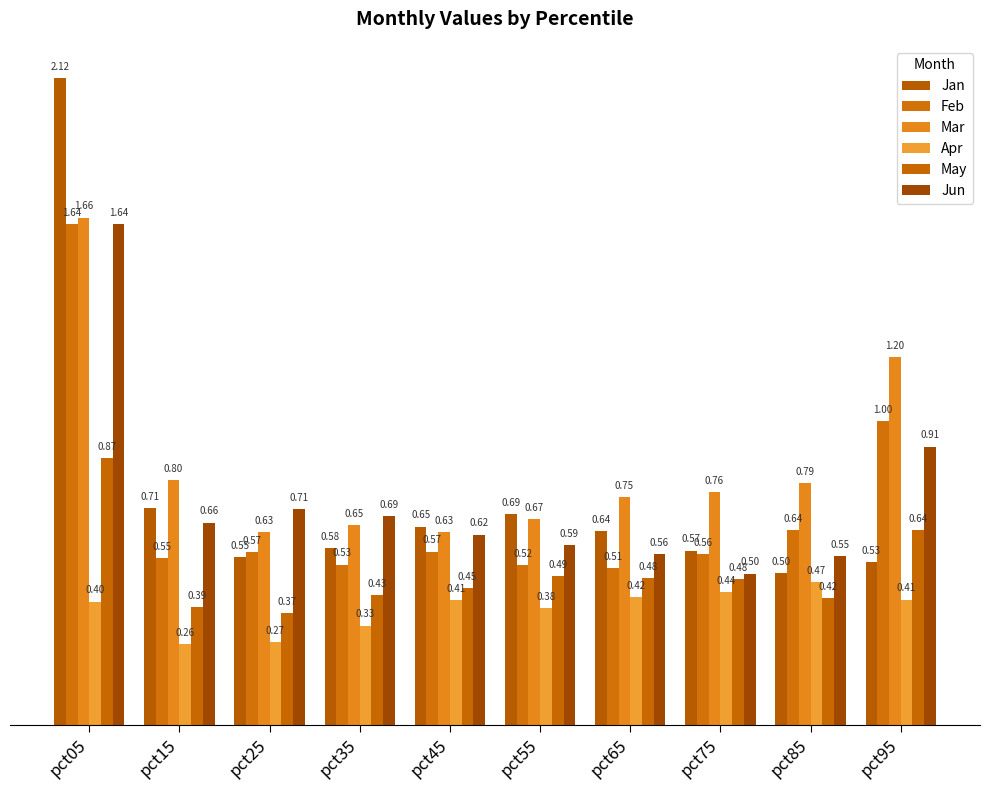

At how many categories does at least one series exceed 1?

2